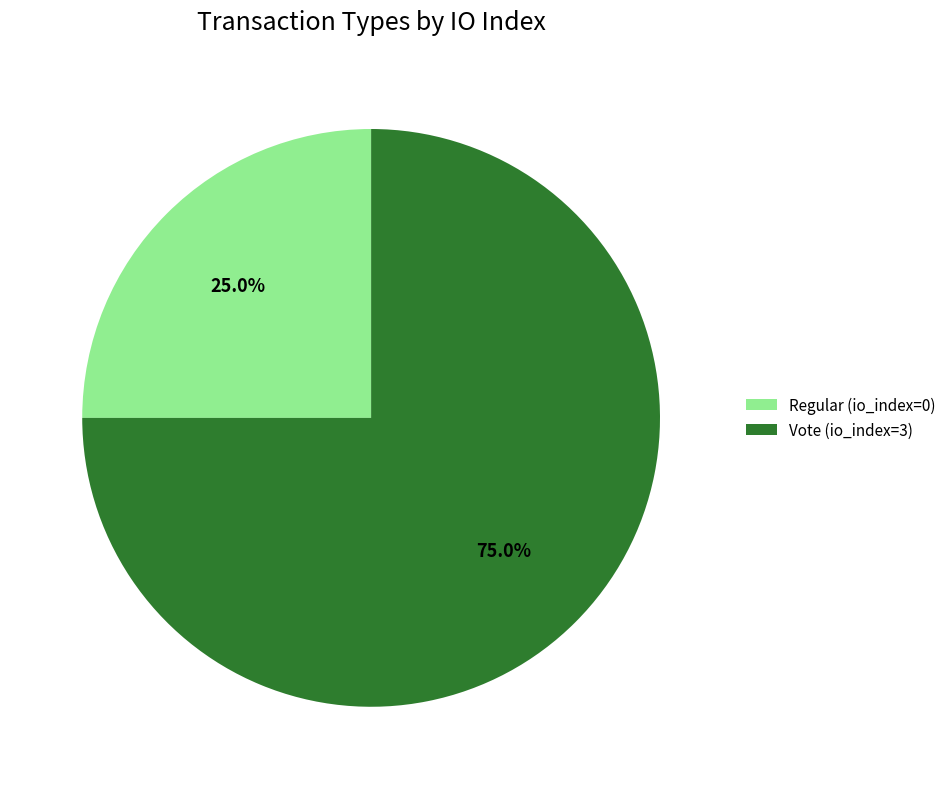

True or false: Vote (io_index=3) accounts for 99% of the total.

False